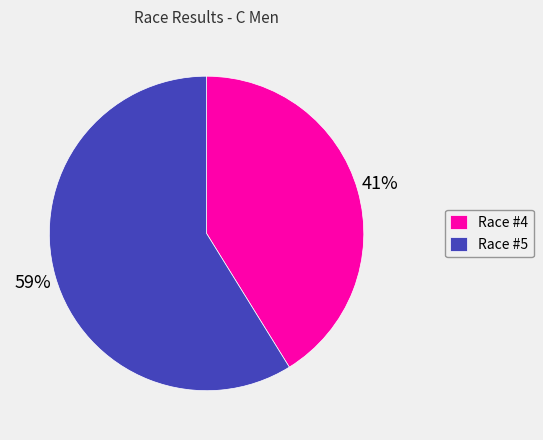

Which has a higher value, Race #5 or Race #4?

Race #5